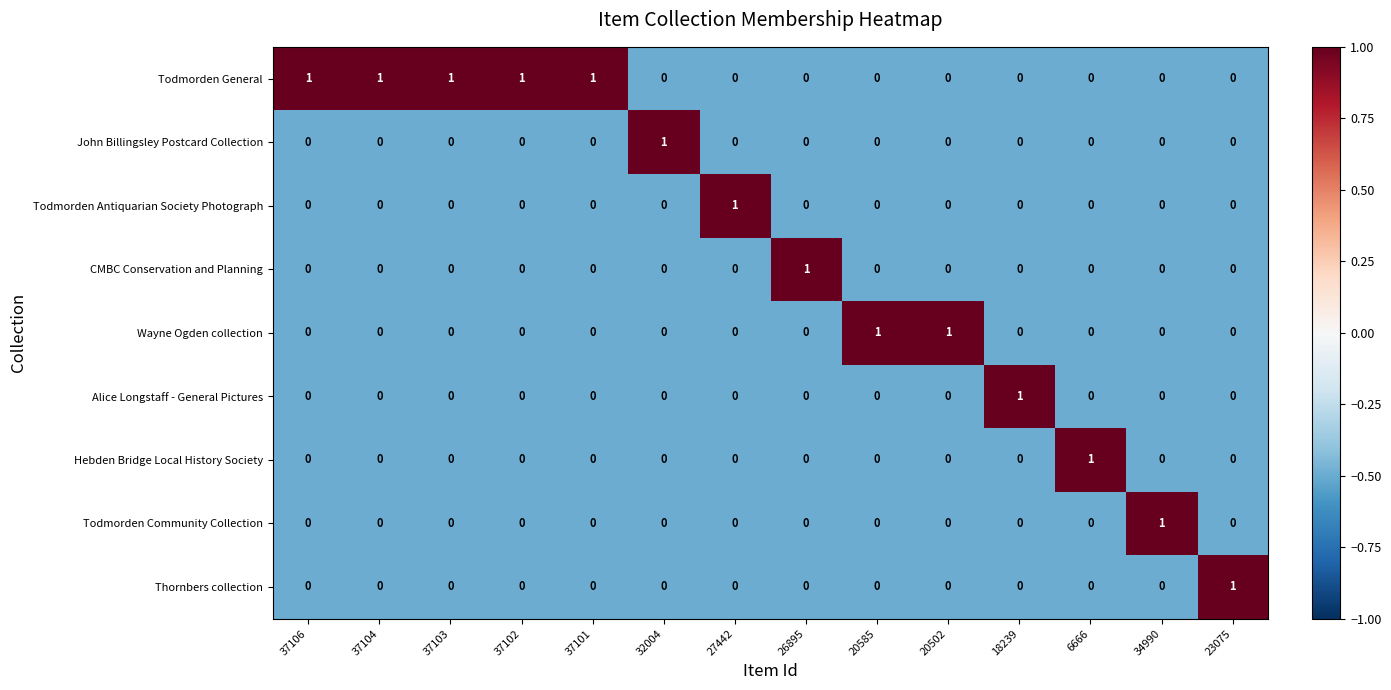

What is the difference between the highest and lowest values at 32004?

1